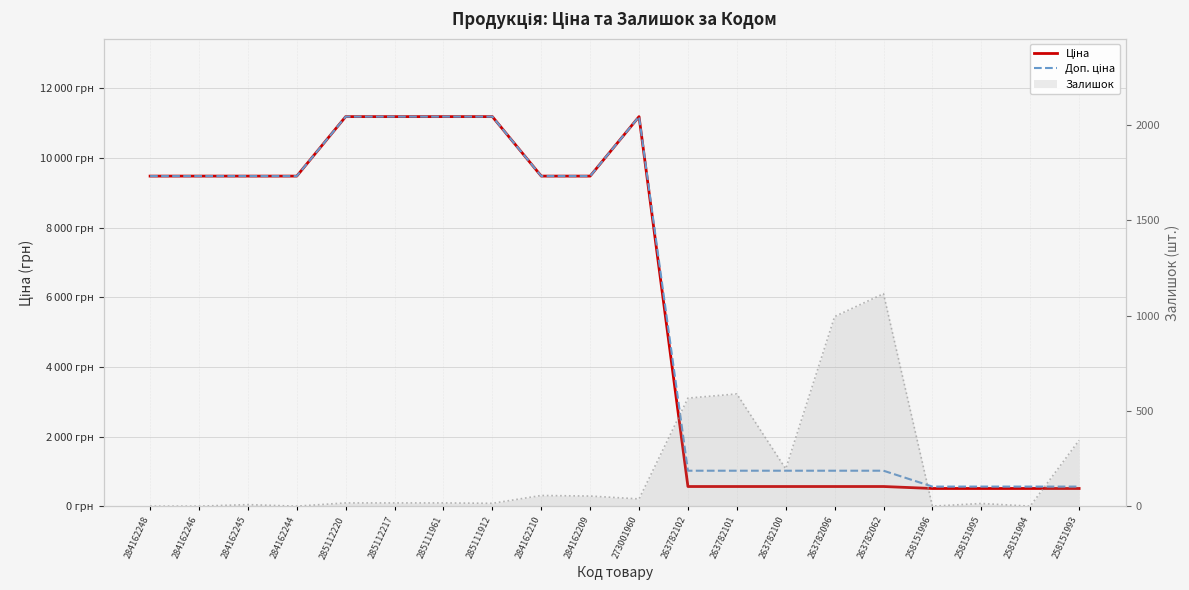

How many intersections are there between Ціна and Залишок (лінія)?

4